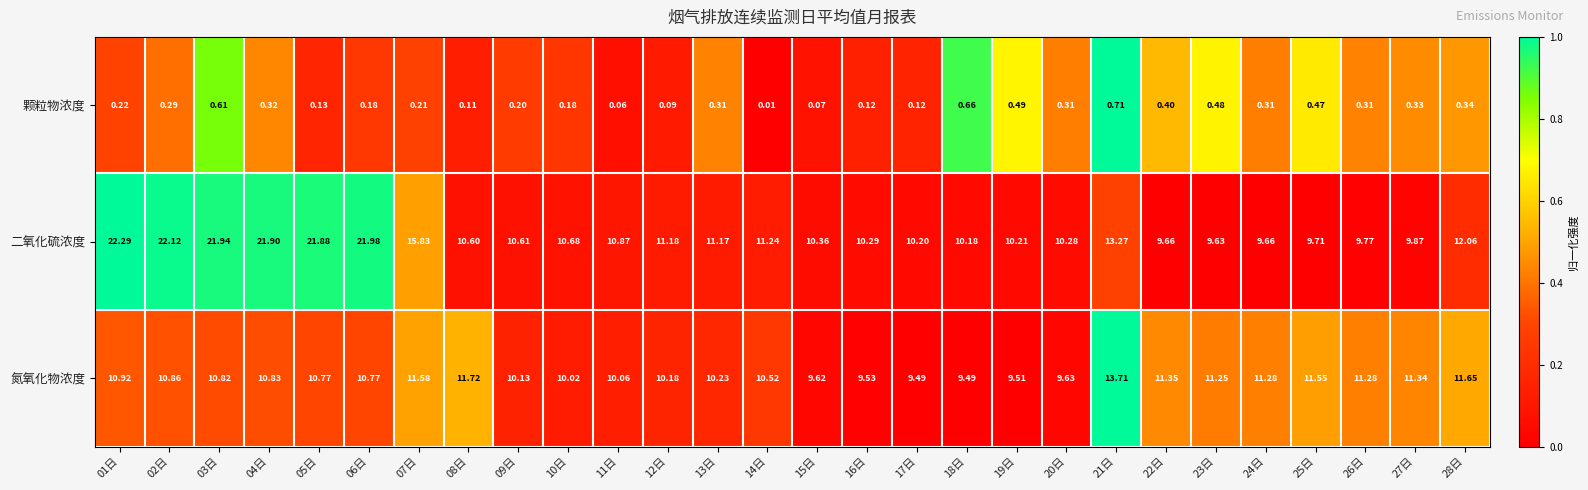

Which series has the largest total across all categories?

二氧化硫浓度